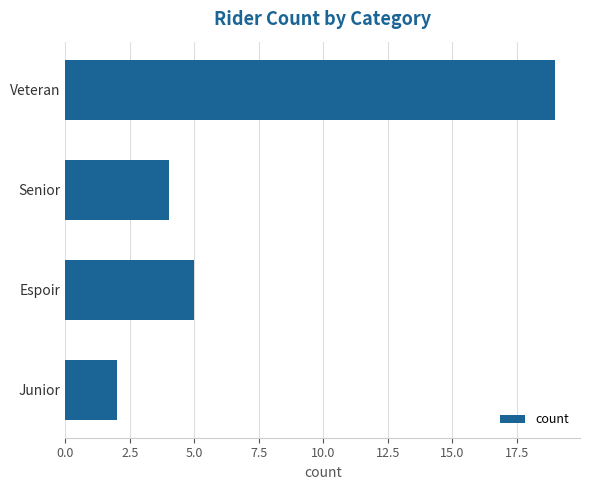

Reading top to bottom, transcribe all the data shown in this chart.

Veteran=19	Senior=4	Espoir=5	Junior=2